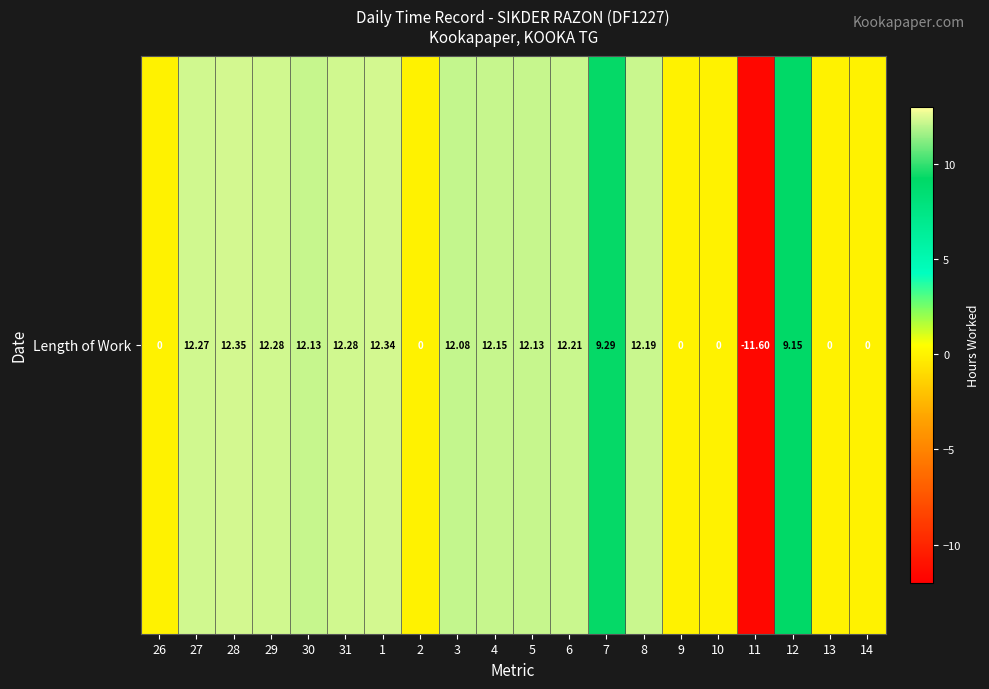

Where is the data nearest to the value 0?

26